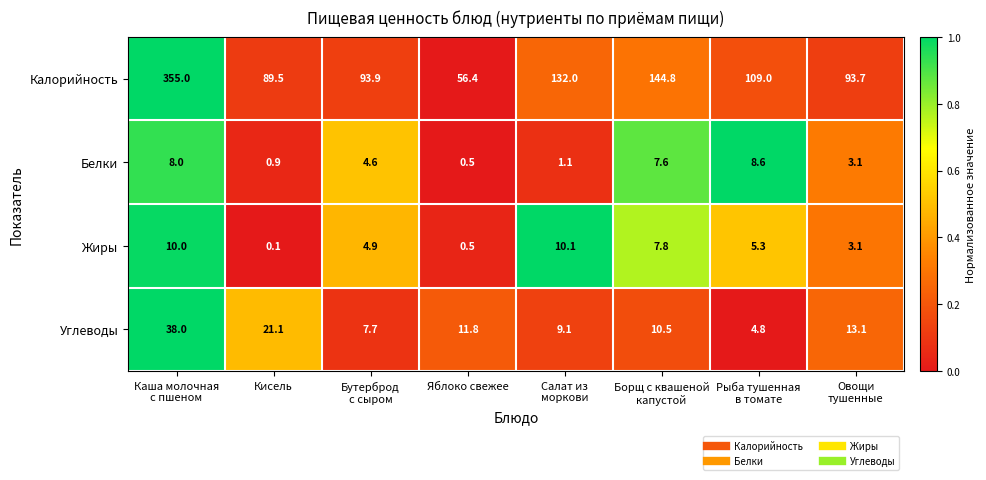

What is the difference between the Жиры values at Яблоко свежее and Кисель?

0.4